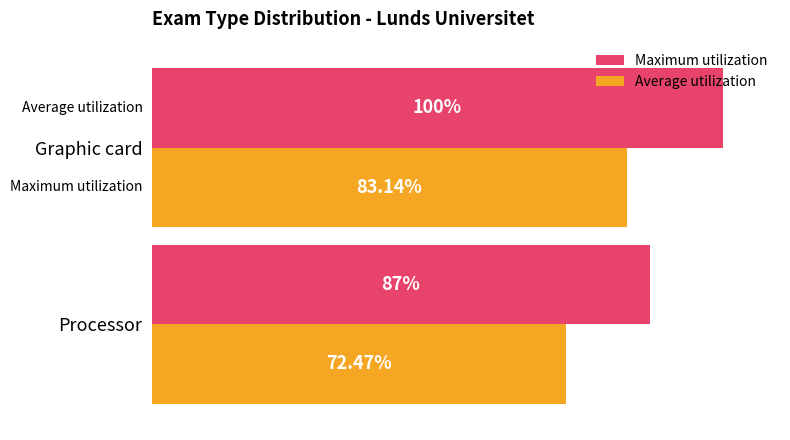

At which category does the chart reach its minimum across all series?

Processor